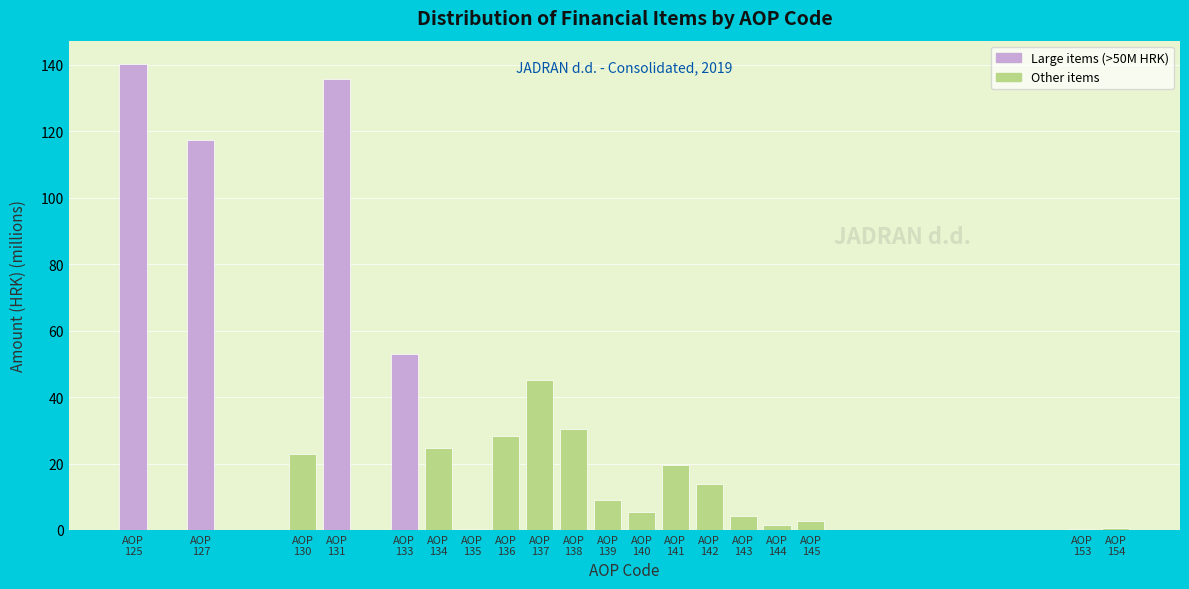

What is the maximum value shown in the chart?

140.3